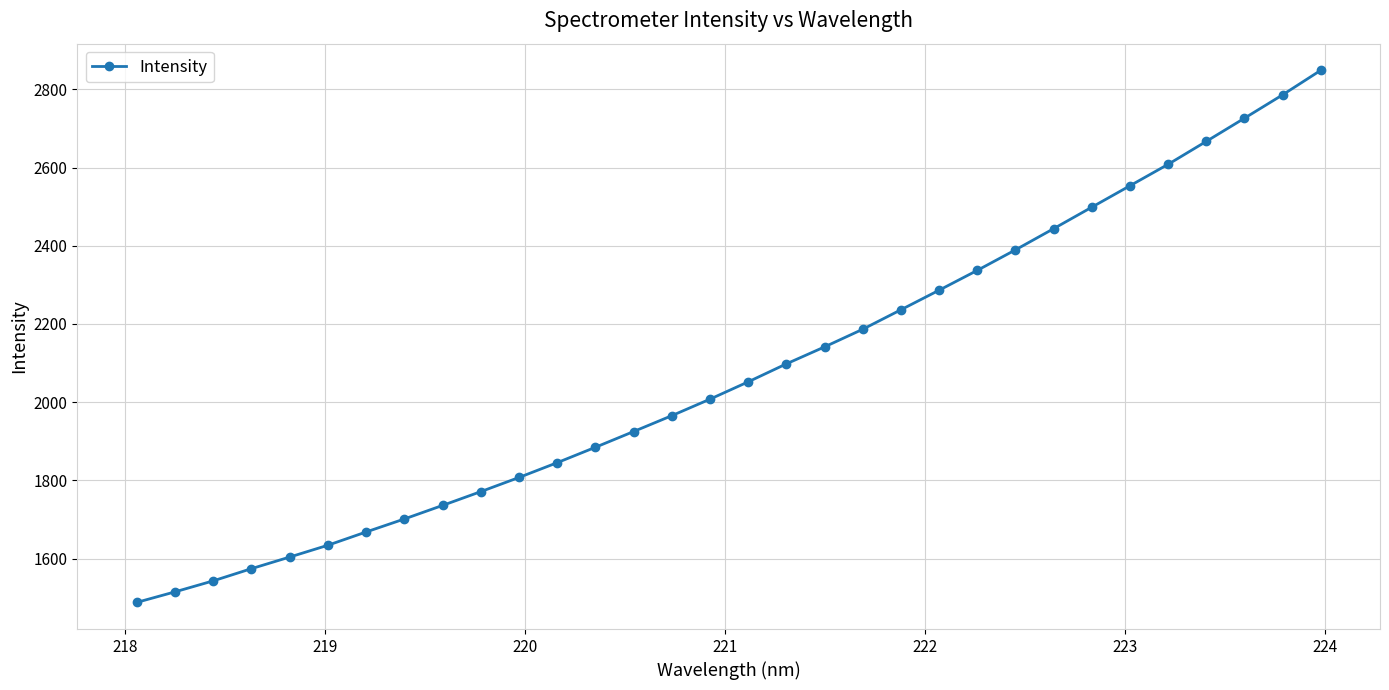

What is the minimum value shown in the chart?

1487.7